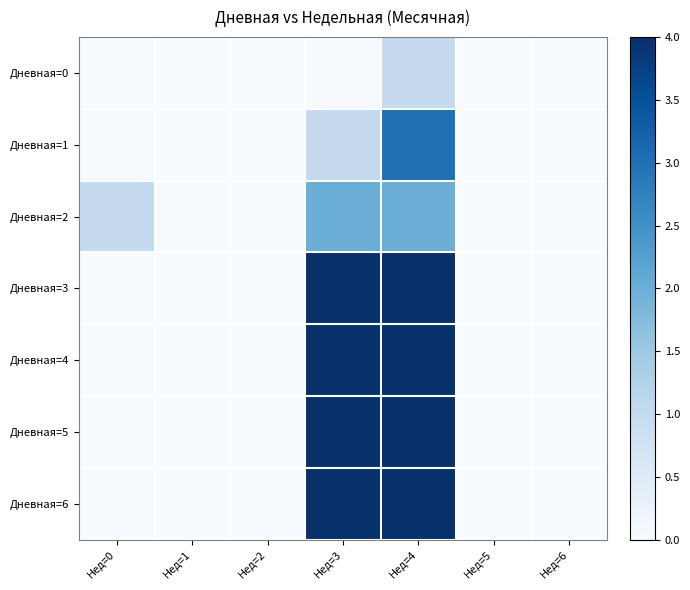

What is the total value across all series at Нед=3?

19